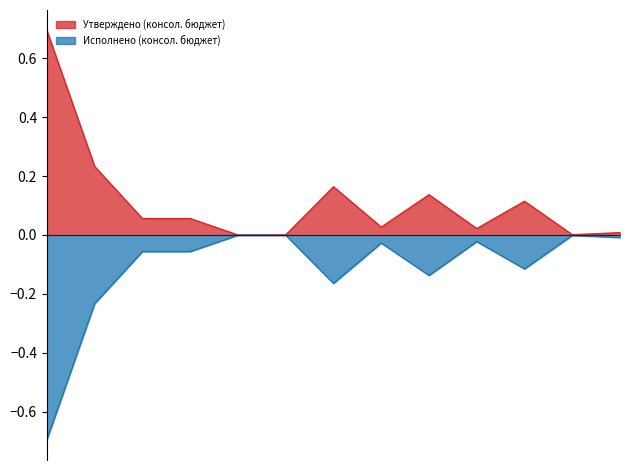

True or false: Утверждено (консол. бюджет) has a value of 0.0 at НАЛОГИ НА СОВОКУПНЫЙ ДОХОД.

False